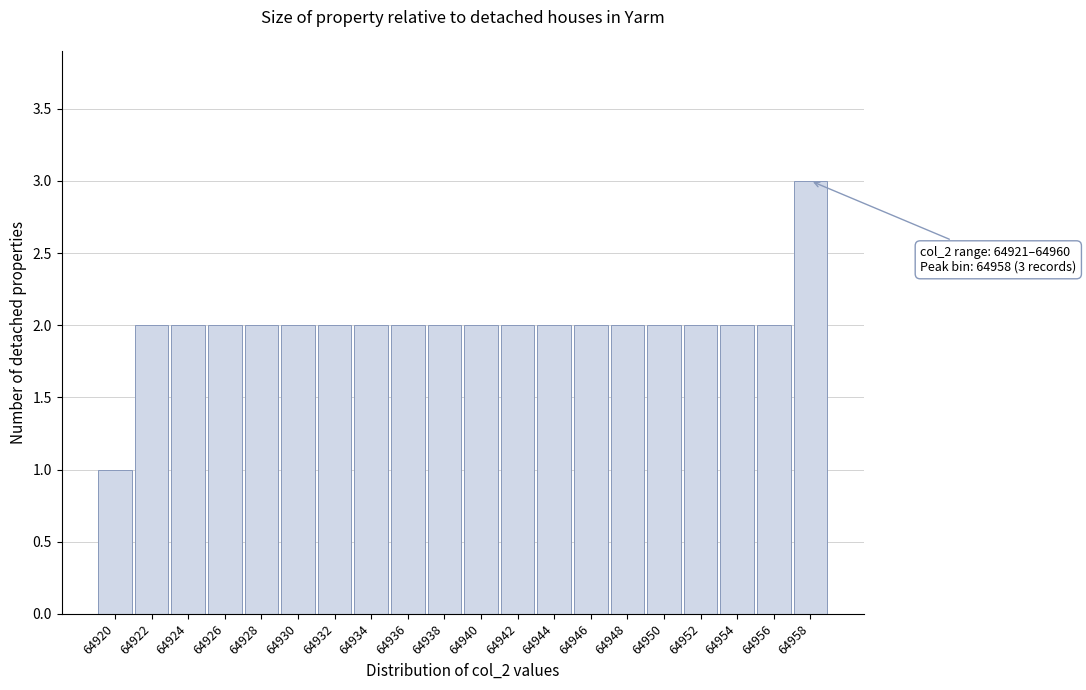

Reading left to right, what are all the values shown in this chart?

64920=1	64922=2	64924=2	64926=2	64928=2	64930=2	64932=2	64934=2	64936=2	64938=2	64940=2	64942=2	64944=2	64946=2	64948=2	64950=2	64952=2	64954=2	64956=2	64958=3